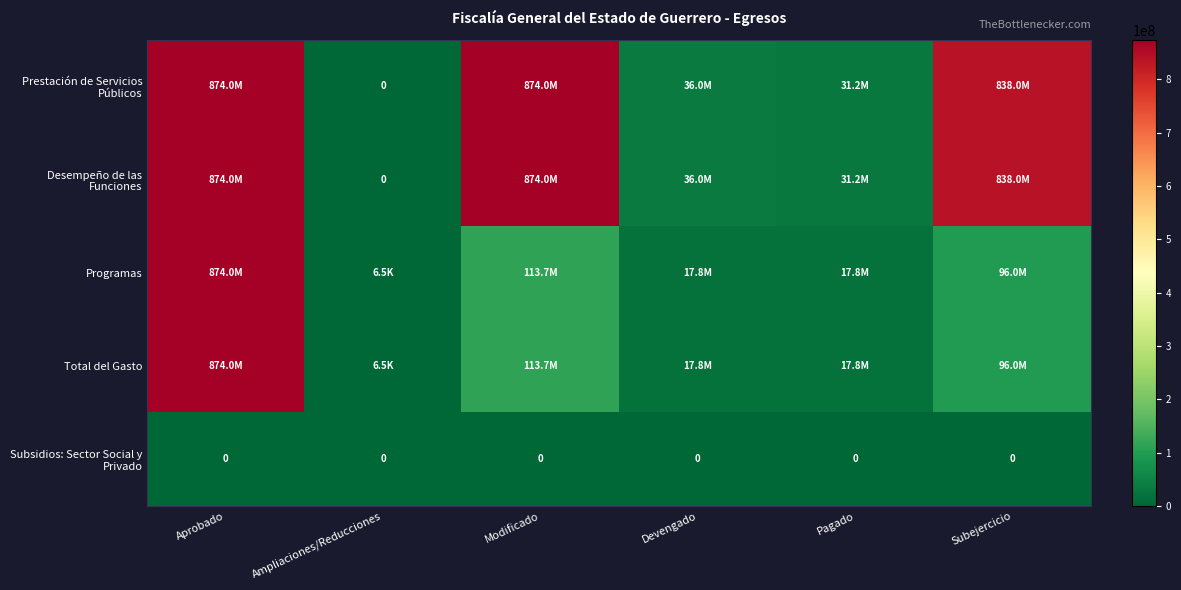

What is the spread (max minus min) of values at Aprobado?

874009306.9